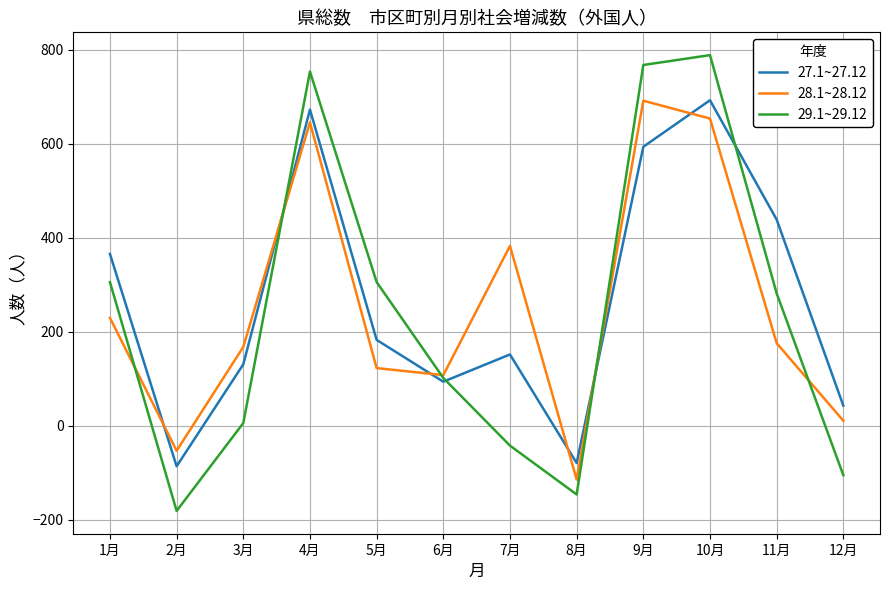

At which category is the sum across all series the highest?

10月